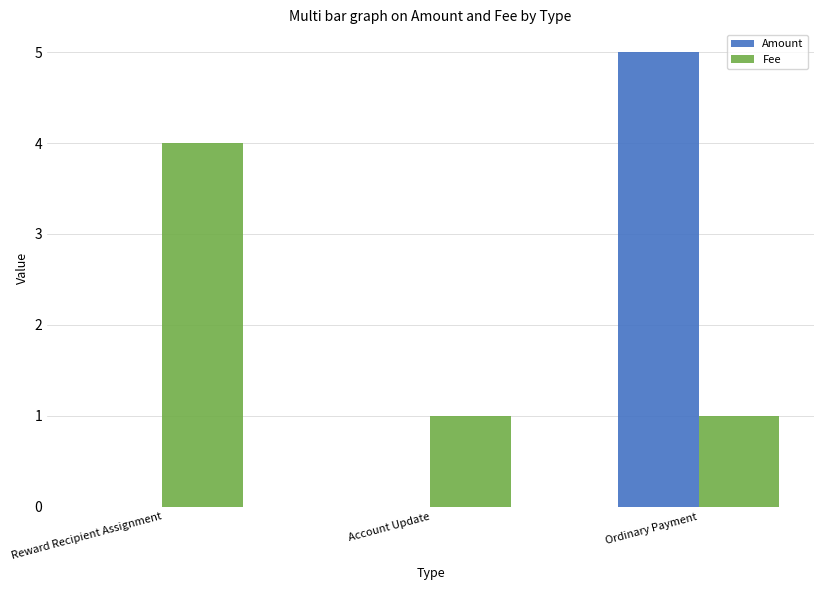

Does the chart contain stacked bars?

No